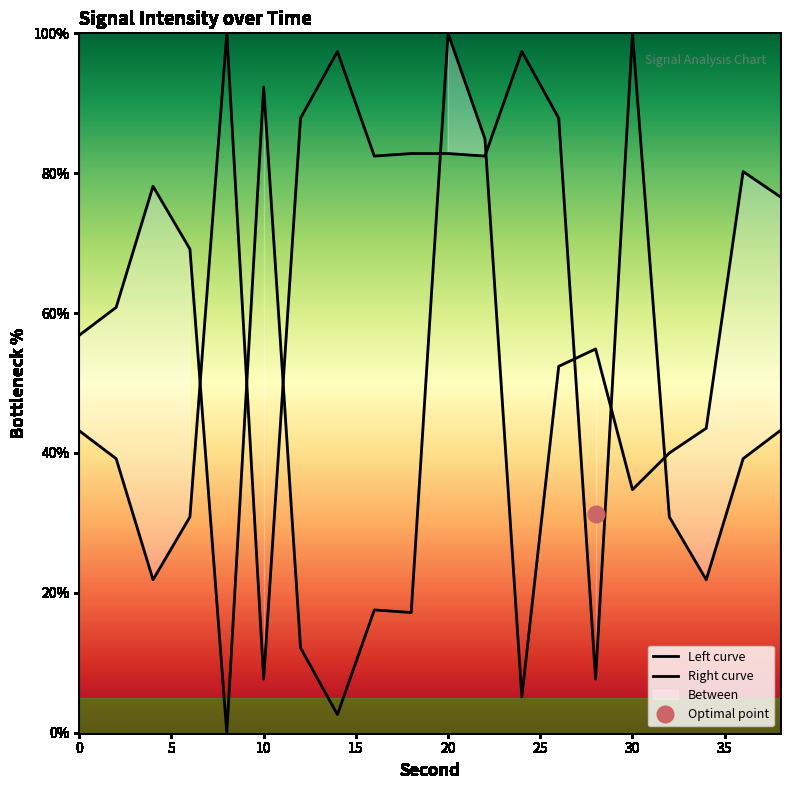

After their last crossing, which series has the higher values: Right curve or Left curve?

Right curve